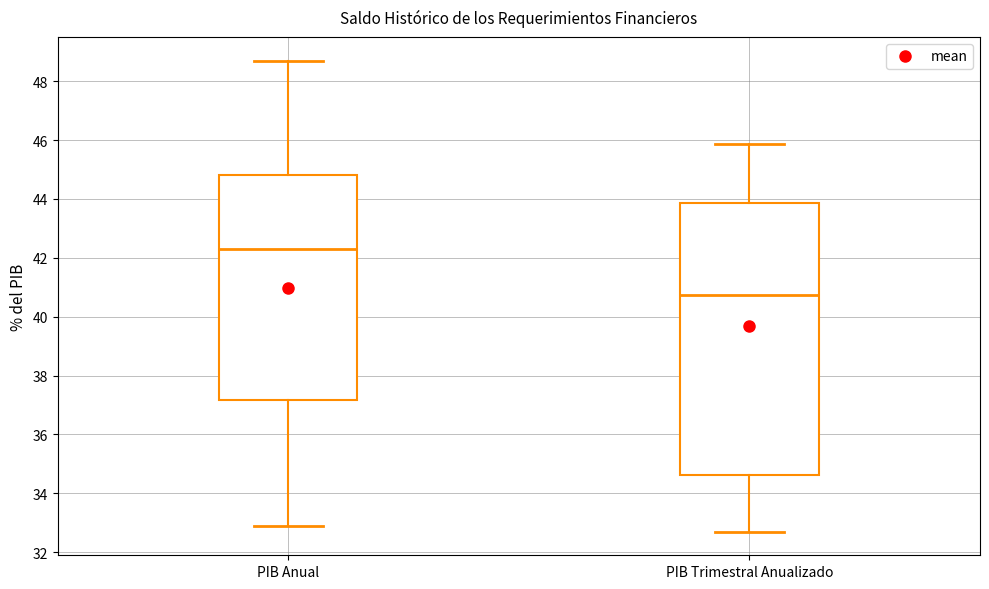

Reading left to right, transcribe this box plot: for each box, give where its median line is, the range the box spans, and where its two whiskers end, as read against the y-axis. The values are not printed on the chart, so give them approximately, as read against the axis.

PIB Anual: median 42.4, box 37.2 to 44.8, whiskers 32.8 to 48.8
PIB Trimestral Anualizado: median 40.8, box 34.6 to 43.8, whiskers 32.6 to 45.8